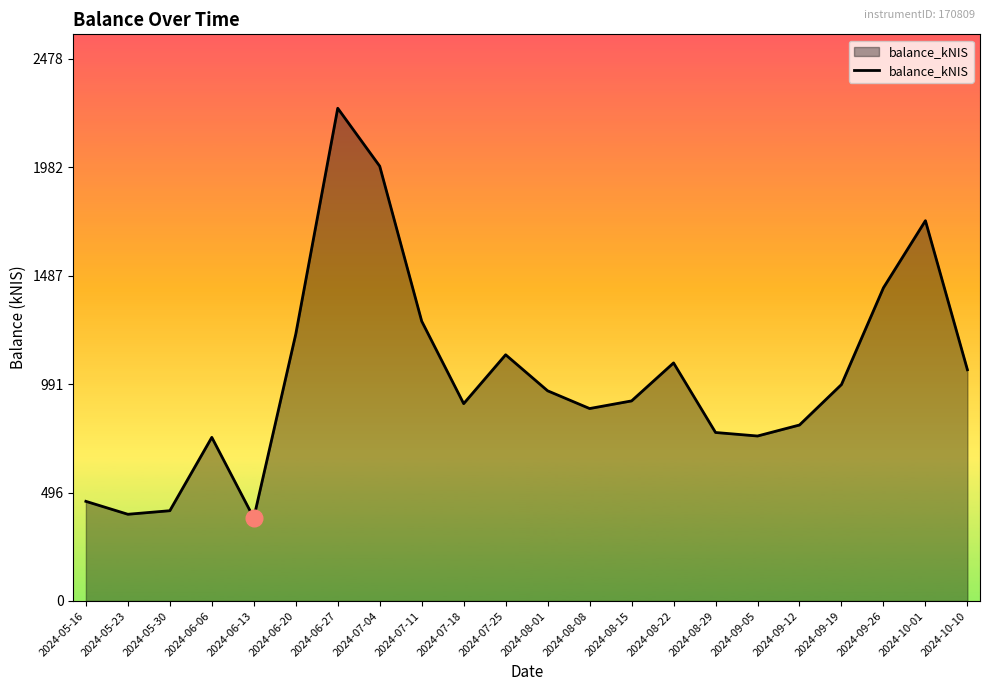

What is the difference between the values at 2024-05-23 and 2024-06-20?

823.6